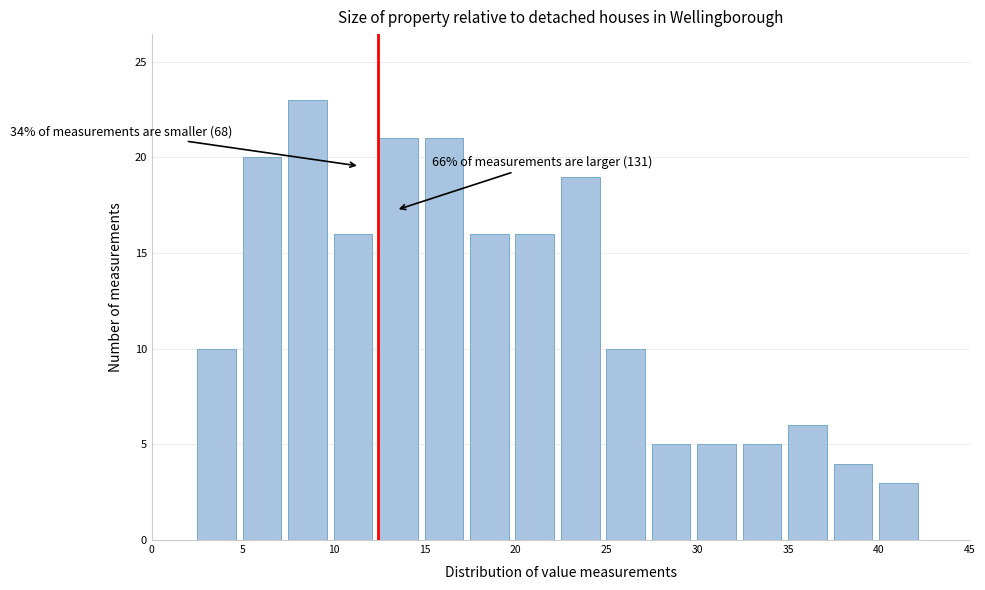

Over which range of the x-axis is the bar tallest?

7.5 to 10.0